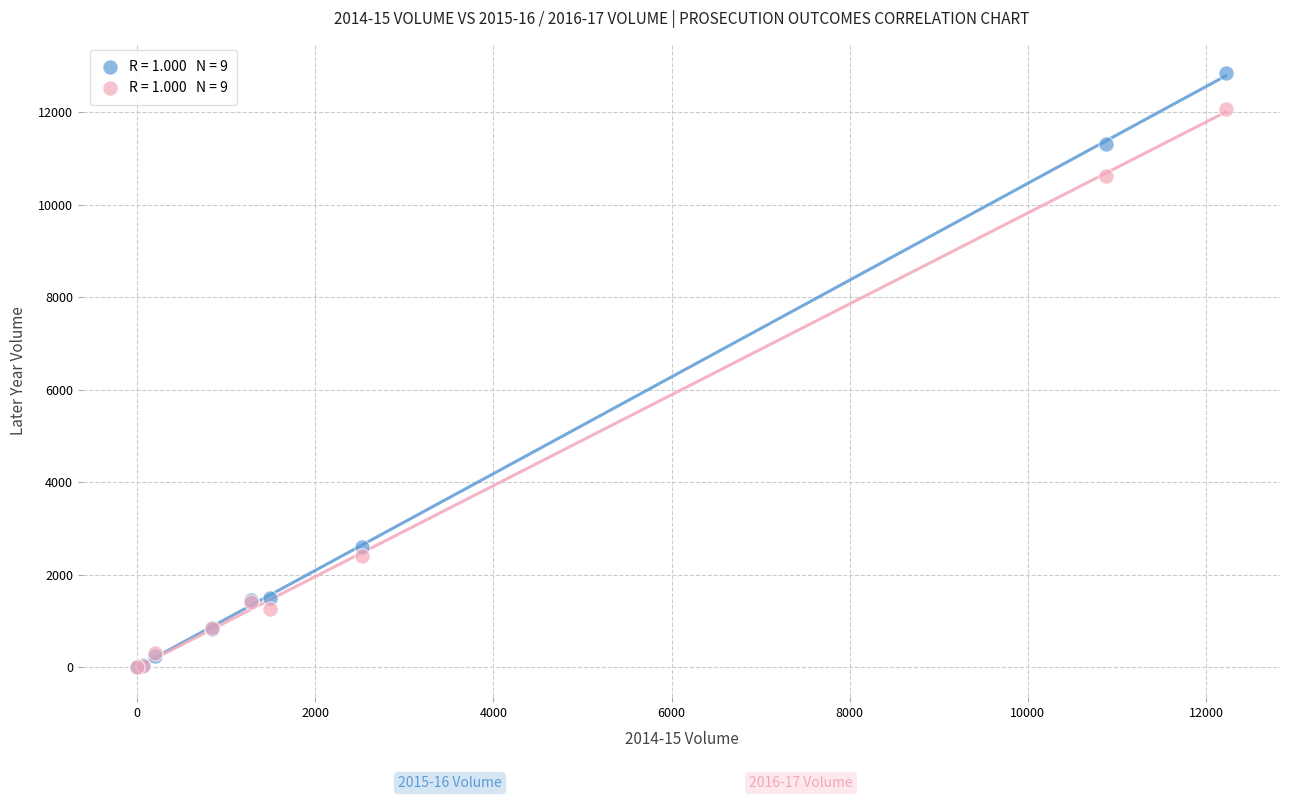

Across all series, what Y value is closest to 6423?

2596